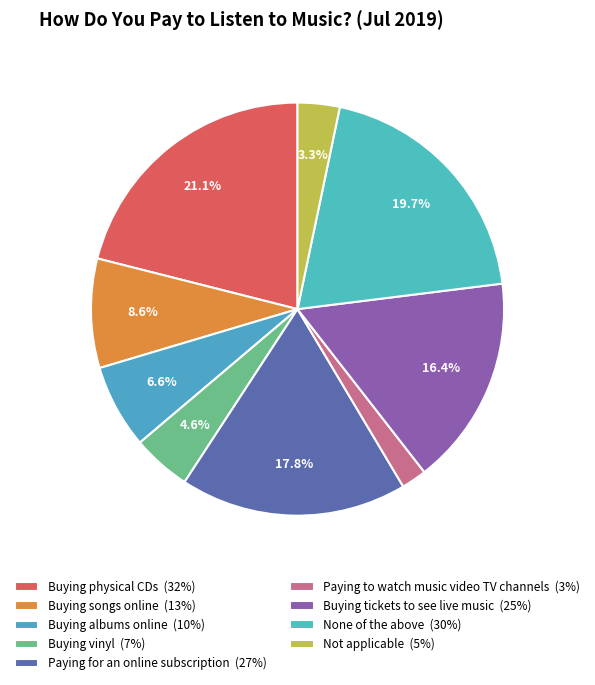

Between Buying songs online and Paying to watch music video TV channels, which is larger?

Buying songs online